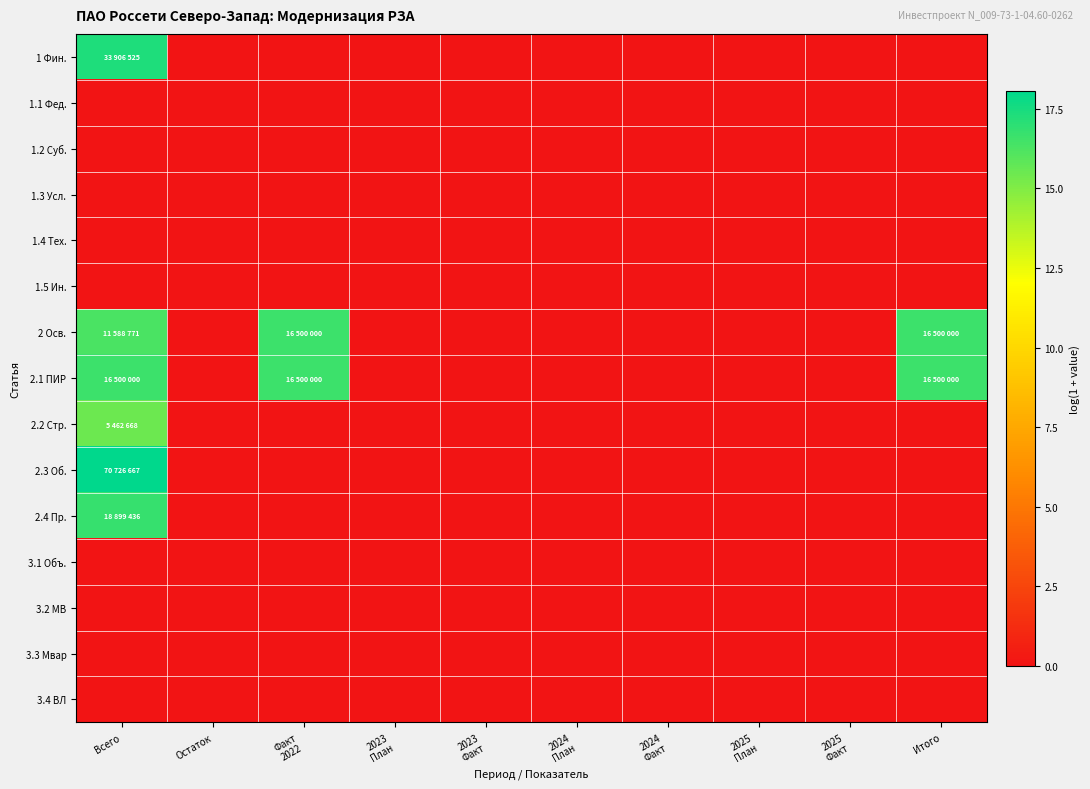

Reading left to right, list all the values displayed in this chart.

1 Фин.: Всего=17.3	Остаток=0.0	Факт
2022=0.0	2023
План=0.0	2023
Факт=0.0	2024
План=0.0	2024
Факт=0.0	2025
План=0.0	2025
Факт=0.0	Итого=0.0
1.1 Фед.: Всего=0.0	Остаток=0.0	Факт
2022=0.0	2023
План=0.0	2023
Факт=0.0	2024
План=0.0	2024
Факт=0.0	2025
План=0.0	2025
Факт=0.0	Итого=0.0
1.2 Суб.: Всего=0.0	Остаток=0.0	Факт
2022=0.0	2023
План=0.0	2023
Факт=0.0	2024
План=0.0	2024
Факт=0.0	2025
План=0.0	2025
Факт=0.0	Итого=0.0
1.3 Усл.: Всего=0.0	Остаток=0.0	Факт
2022=0.0	2023
План=0.0	2023
Факт=0.0	2024
План=0.0	2024
Факт=0.0	2025
План=0.0	2025
Факт=0.0	Итого=0.0
1.4 Тех.: Всего=0.0	Остаток=0.0	Факт
2022=0.0	2023
План=0.0	2023
Факт=0.0	2024
План=0.0	2024
Факт=0.0	2025
План=0.0	2025
Факт=0.0	Итого=0.0
1.5 Ин.: Всего=0.0	Остаток=0.0	Факт
2022=0.0	2023
План=0.0	2023
Факт=0.0	2024
План=0.0	2024
Факт=0.0	2025
План=0.0	2025
Факт=0.0	Итого=0.0
2 Осв.: Всего=16.3	Остаток=0.0	Факт
2022=16.6	2023
План=0.0	2023
Факт=0.0	2024
План=0.0	2024
Факт=0.0	2025
План=0.0	2025
Факт=0.0	Итого=16.6
2.1 ПИР: Всего=16.6	Остаток=0.0	Факт
2022=16.6	2023
План=0.0	2023
Факт=0.0	2024
План=0.0	2024
Факт=0.0	2025
План=0.0	2025
Факт=0.0	Итого=16.6
2.2 Стр.: Всего=15.5	Остаток=0.0	Факт
2022=0.0	2023
План=0.0	2023
Факт=0.0	2024
План=0.0	2024
Факт=0.0	2025
План=0.0	2025
Факт=0.0	Итого=0.0
2.3 Об.: Всего=18.1	Остаток=0.0	Факт
2022=0.0	2023
План=0.0	2023
Факт=0.0	2024
План=0.0	2024
Факт=0.0	2025
План=0.0	2025
Факт=0.0	Итого=0.0
2.4 Пр.: Всего=16.8	Остаток=0.0	Факт
2022=0.0	2023
План=0.0	2023
Факт=0.0	2024
План=0.0	2024
Факт=0.0	2025
План=0.0	2025
Факт=0.0	Итого=0.0
3.1 Объ.: Всего=0.0	Остаток=0.0	Факт
2022=0.0	2023
План=0.0	2023
Факт=0.0	2024
План=0.0	2024
Факт=0.0	2025
План=0.0	2025
Факт=0.0	Итого=0.0
3.2 МВ: Всего=0.0	Остаток=0.0	Факт
2022=0.0	2023
План=0.0	2023
Факт=0.0	2024
План=0.0	2024
Факт=0.0	2025
План=0.0	2025
Факт=0.0	Итого=0.0
3.3 Мвар: Всего=0.0	Остаток=0.0	Факт
2022=0.0	2023
План=0.0	2023
Факт=0.0	2024
План=0.0	2024
Факт=0.0	2025
План=0.0	2025
Факт=0.0	Итого=0.0
3.4 ВЛ: Всего=0.0	Остаток=0.0	Факт
2022=0.0	2023
План=0.0	2023
Факт=0.0	2024
План=0.0	2024
Факт=0.0	2025
План=0.0	2025
Факт=0.0	Итого=0.0